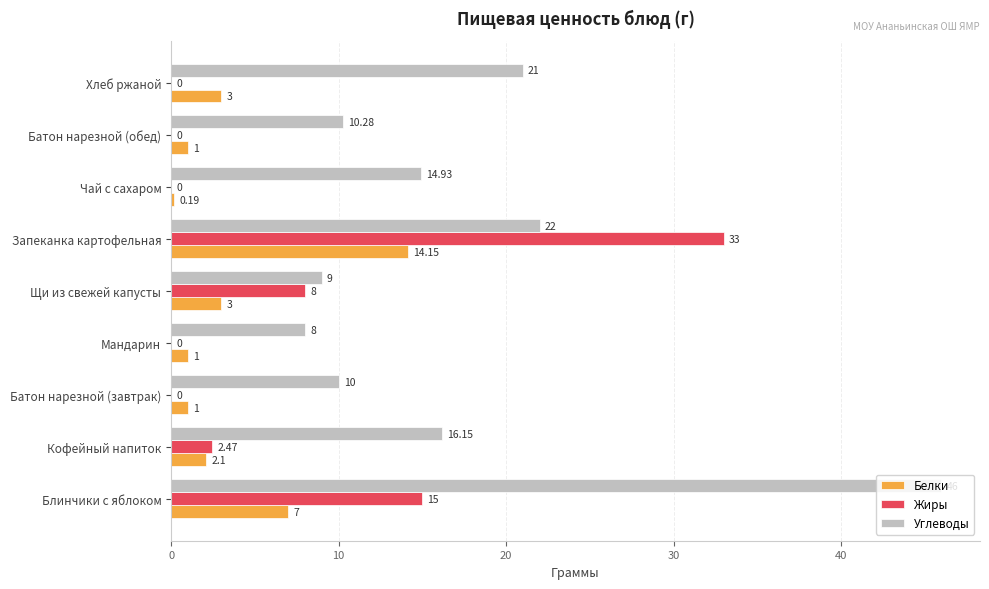

Which series changed the most between Щи из свежей капусты and Хлеб ржаной?

Углеводы